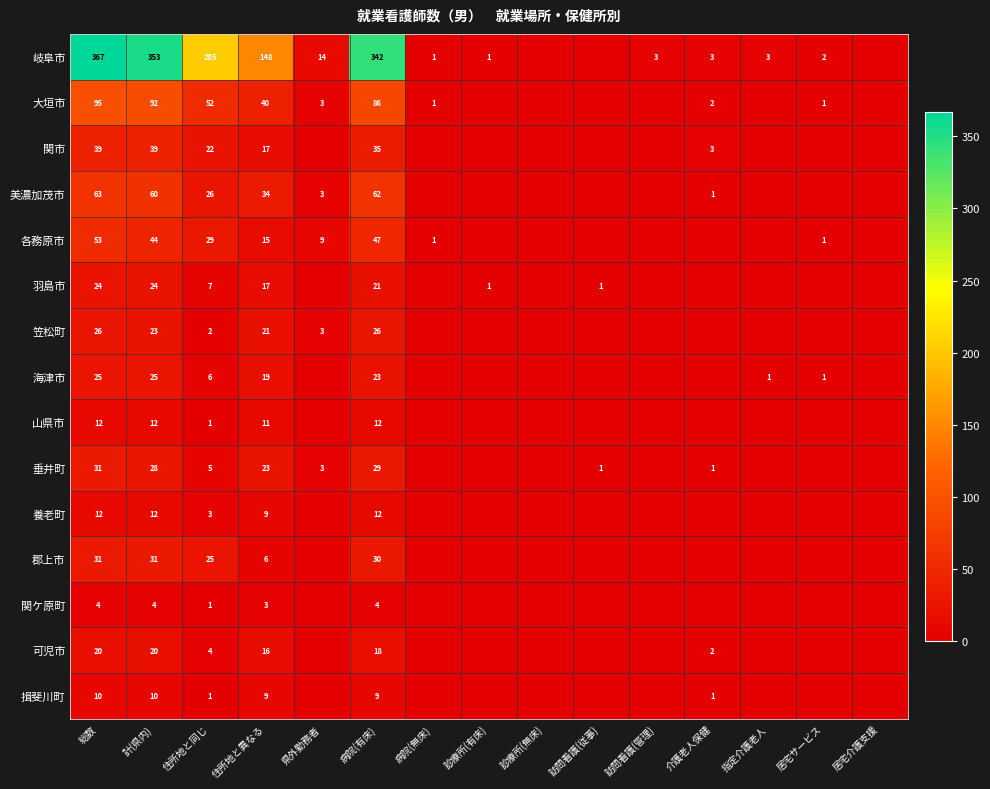

What is the spread (max minus min) of values at 総数?

363